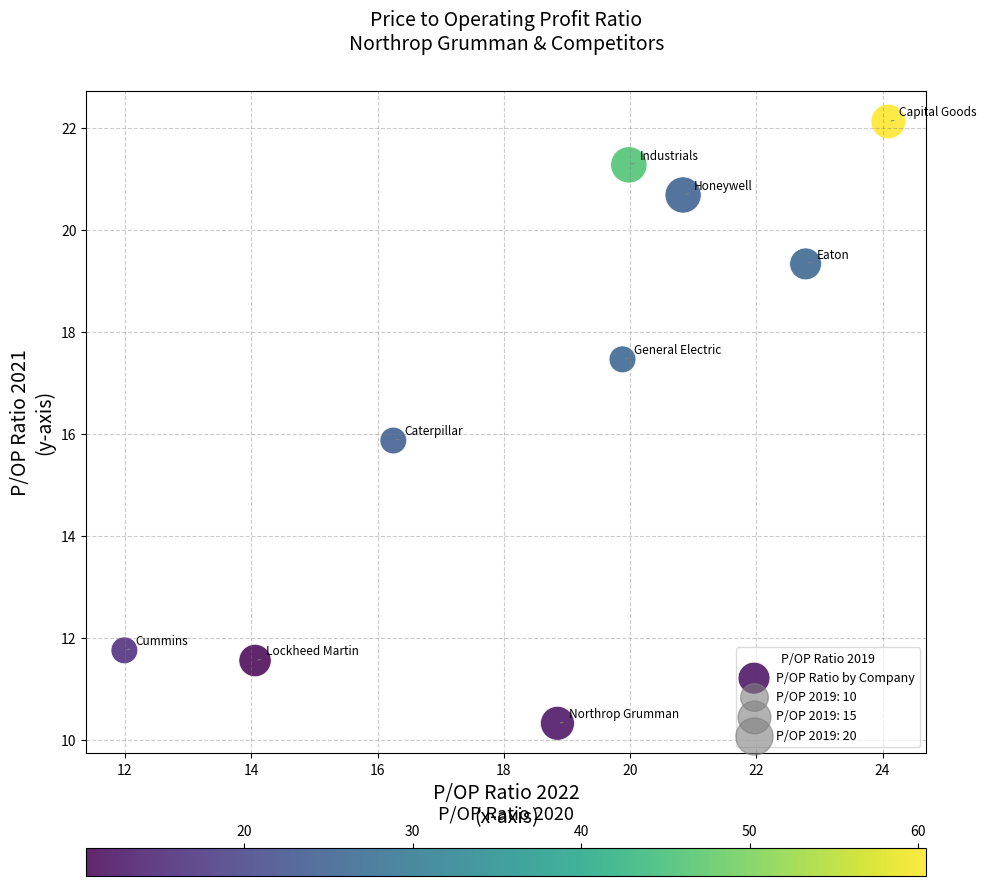

What Y value in the scatter plot is closest to 16?

15.9